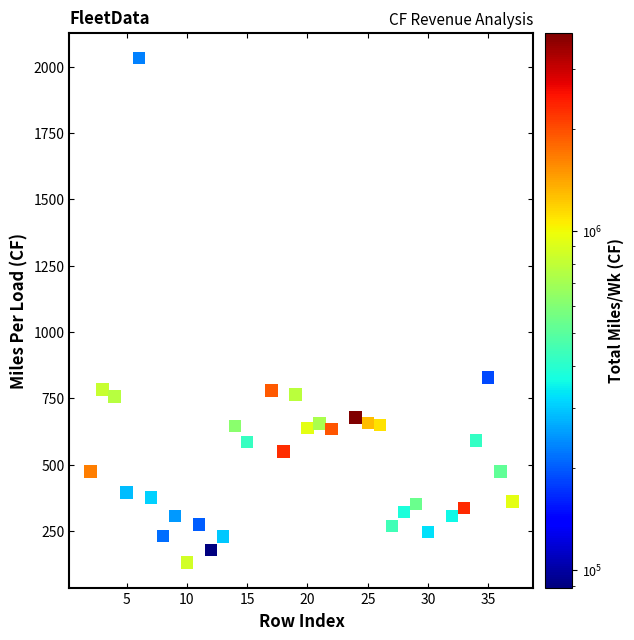

What Y value in the scatter plot is closest to 1082?

829